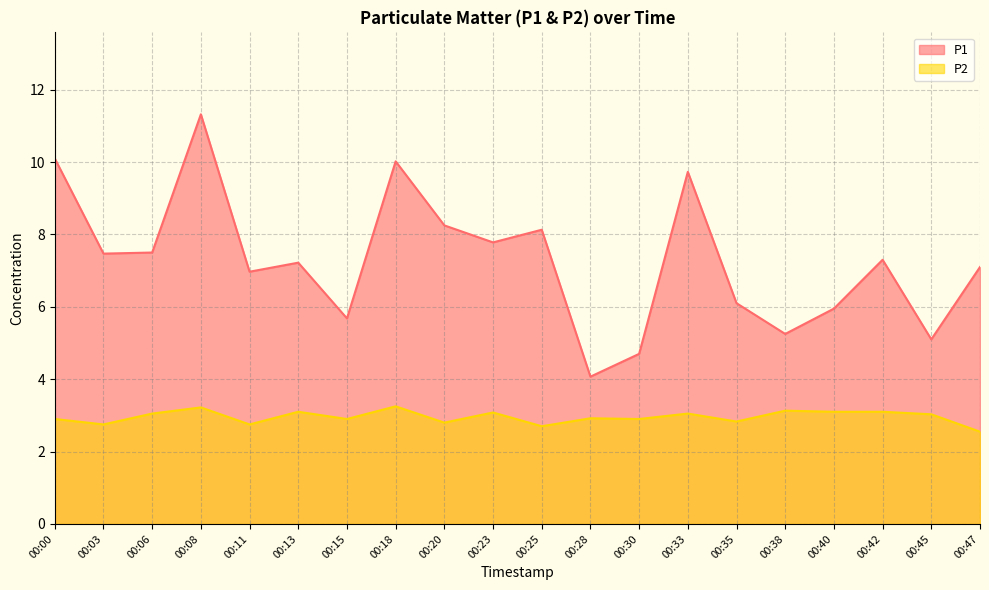

At how many categories does at least one series exceed 6?

14